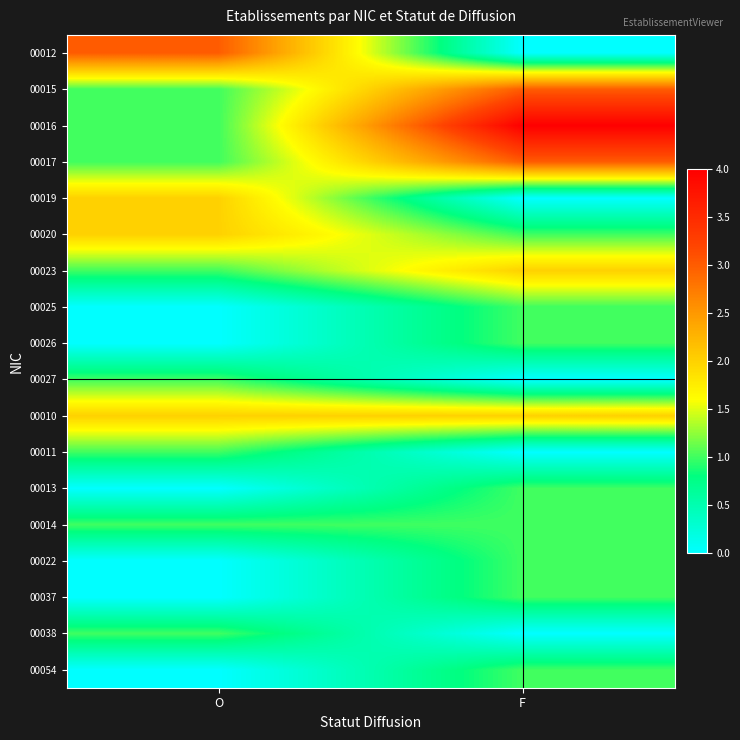

What is the total value across all series at O?

17